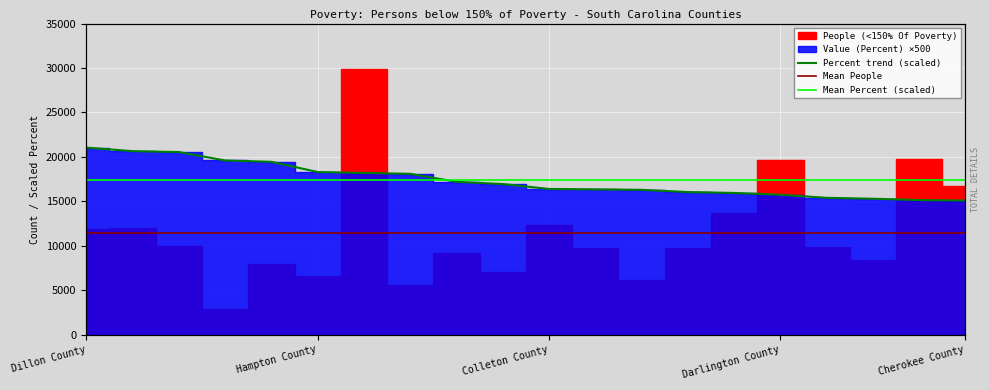

What is the average value?

17390.0